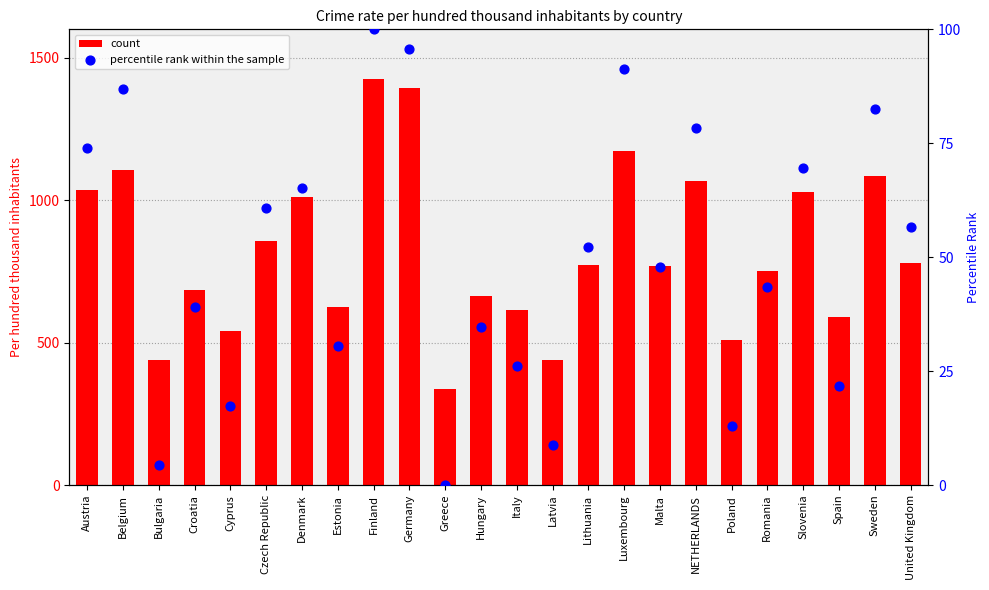

Which series contains the lowest Y value?

percentile rank within the sample